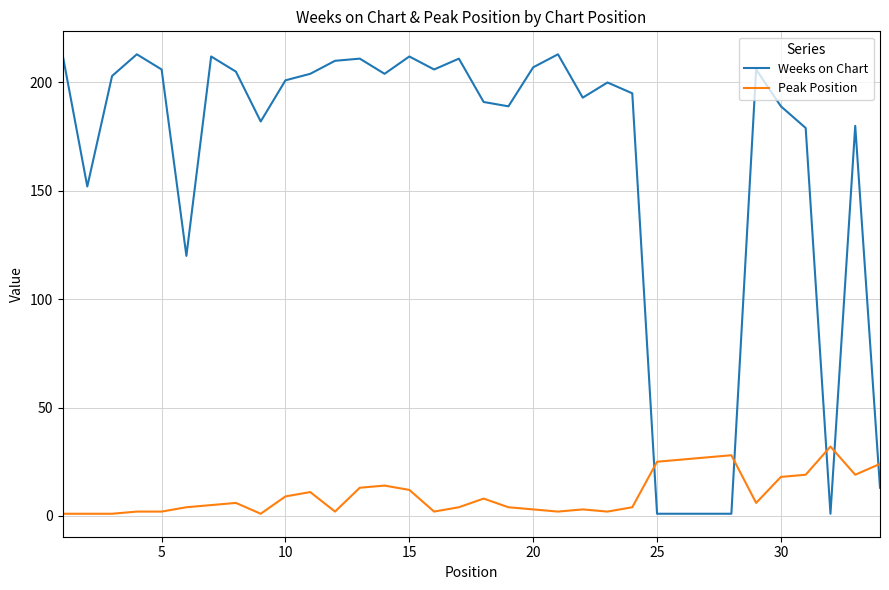

What is the difference between the maximum and minimum values in the Weeks on Chart series?

212